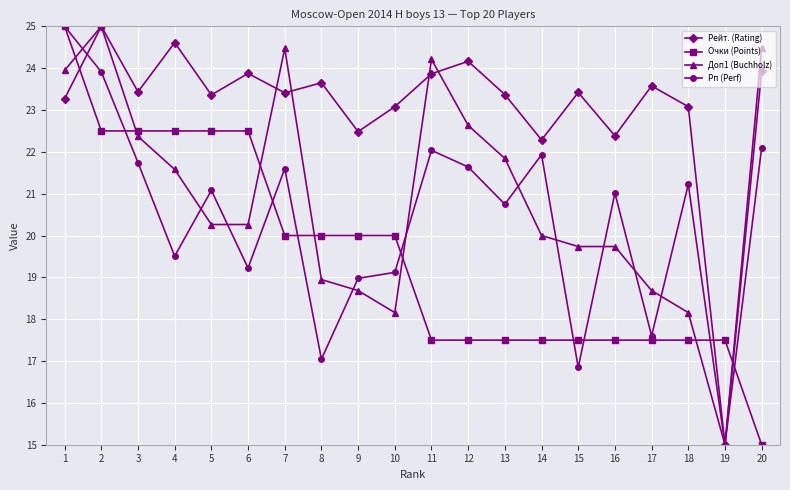

List the series in order of their overall mean, lowest first.

Очки (Points), Рп (Perf), Доп1 (Buchholz), Рейт. (Rating)